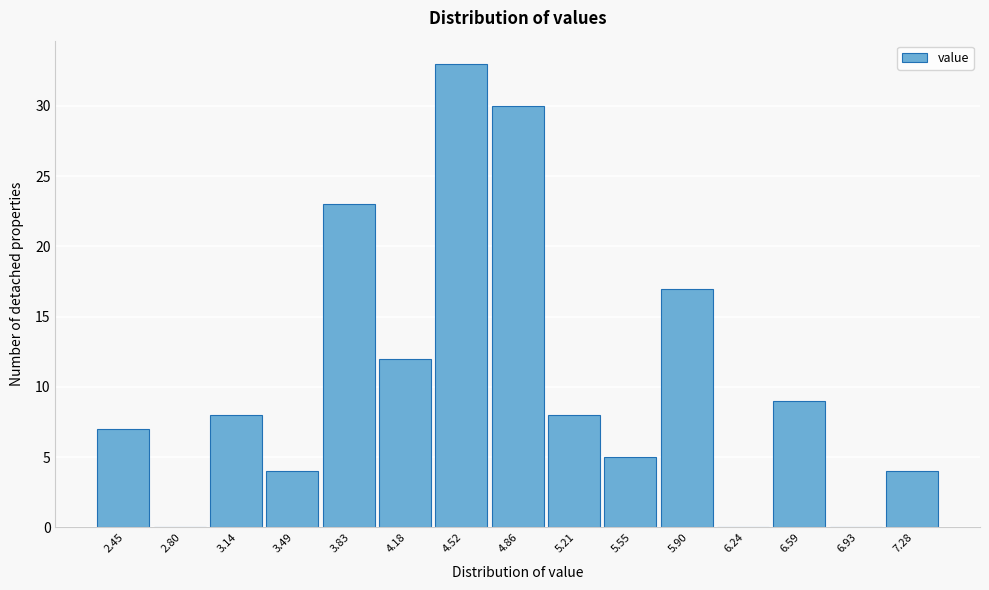

Reading left to right, list every bar in this chart as the range it spans on the x-axis followed by its height. Neither the bar edges nor the heights are printed on the chart, so give them approximately, as read against the axes.

2.30 to 2.60: 7
2.60 to 2.95: 0
2.95 to 3.30: 8
3.30 to 3.65: 4
3.65 to 4.00: 23
4.00 to 4.35: 12
4.35 to 4.70: 33
4.70 to 5.05: 30
5.05 to 5.40: 8
5.40 to 5.75: 5
5.75 to 6.05: 17
6.05 to 6.40: 0
6.40 to 6.75: 9
6.75 to 7.10: 0
7.10 to 7.45: 4